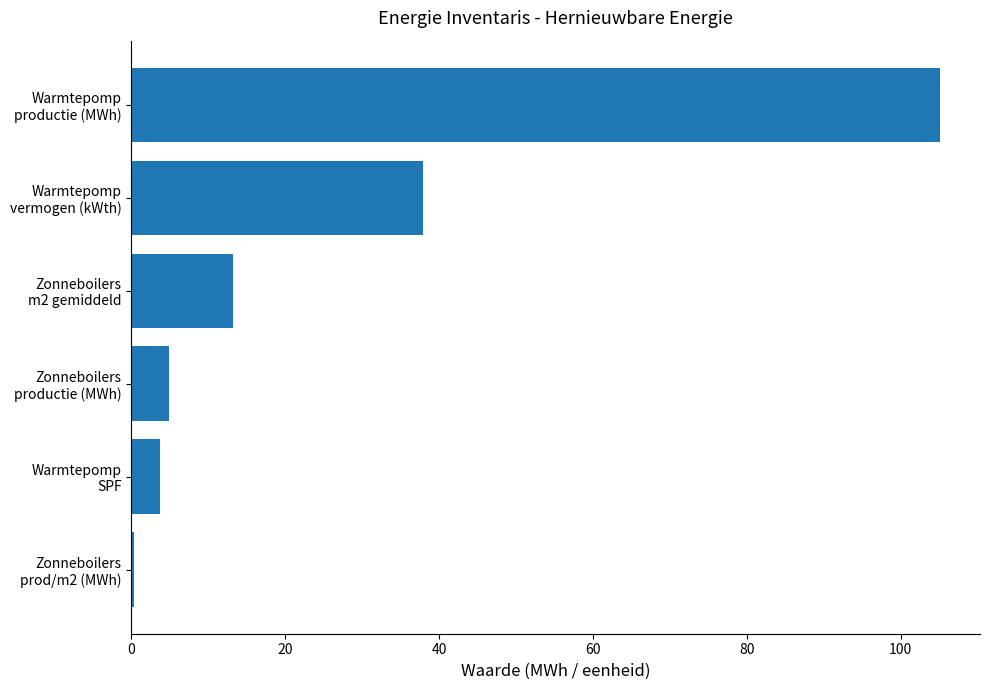

What is the sum of all values?

165.2